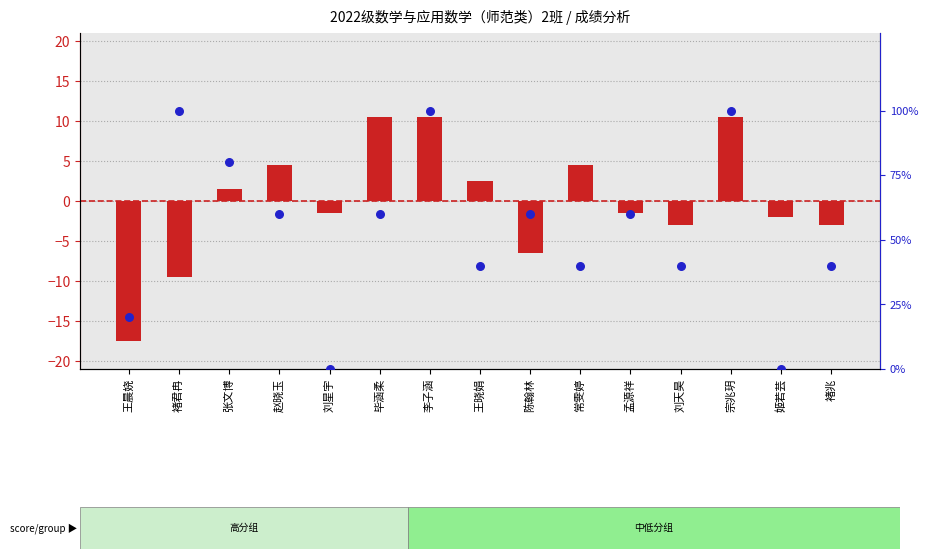

Is the value of percentile rank within the sample at 李子涵 greater than the value of transformed count at 常雯婷?

Yes